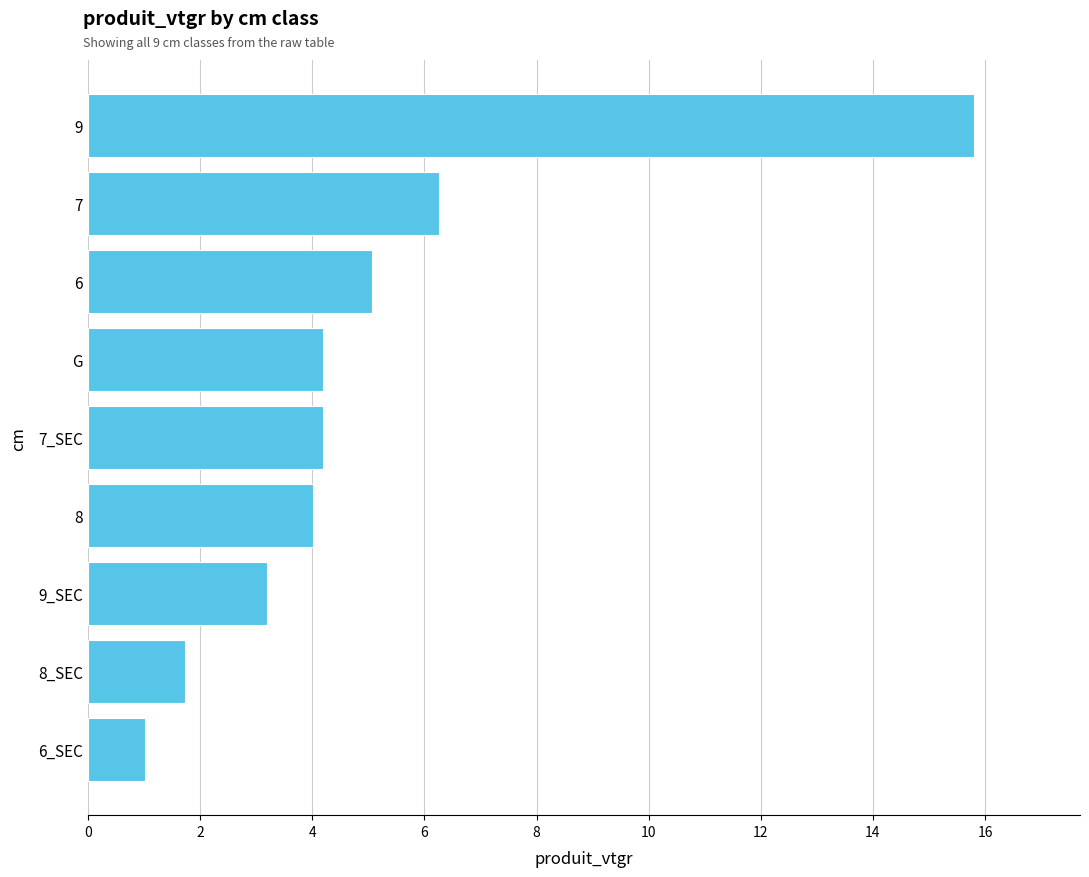

What is the minimum value shown in the chart?

1.0